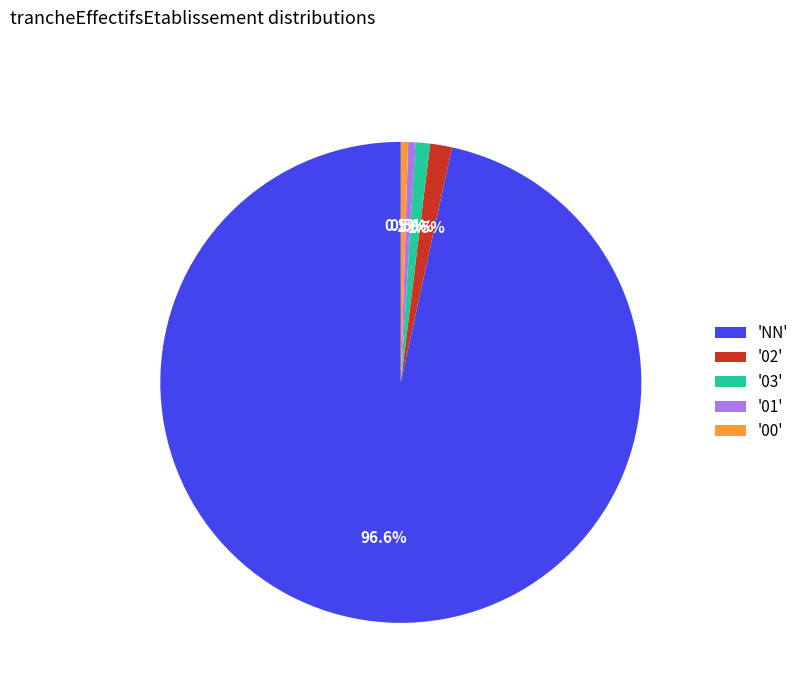

Is there a majority slice in this chart?

Yes